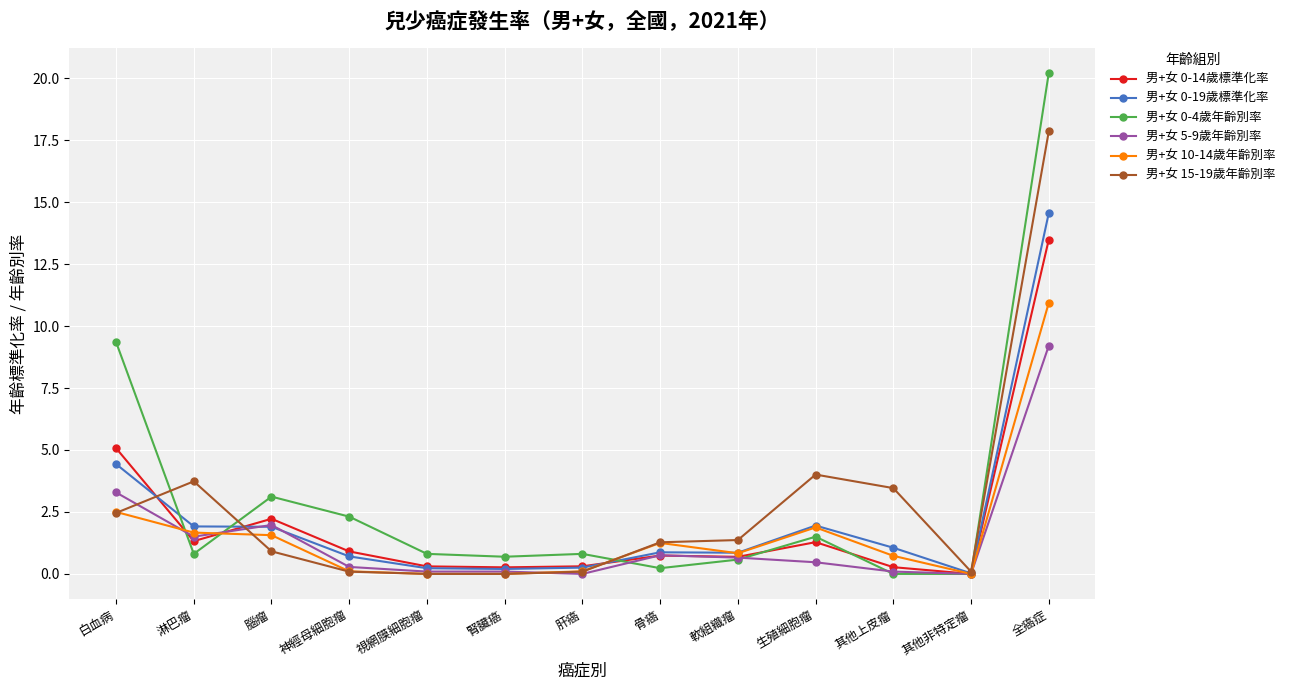

Where is the first local maximum for 男+女 0-4歲年齡別率?

腦瘤